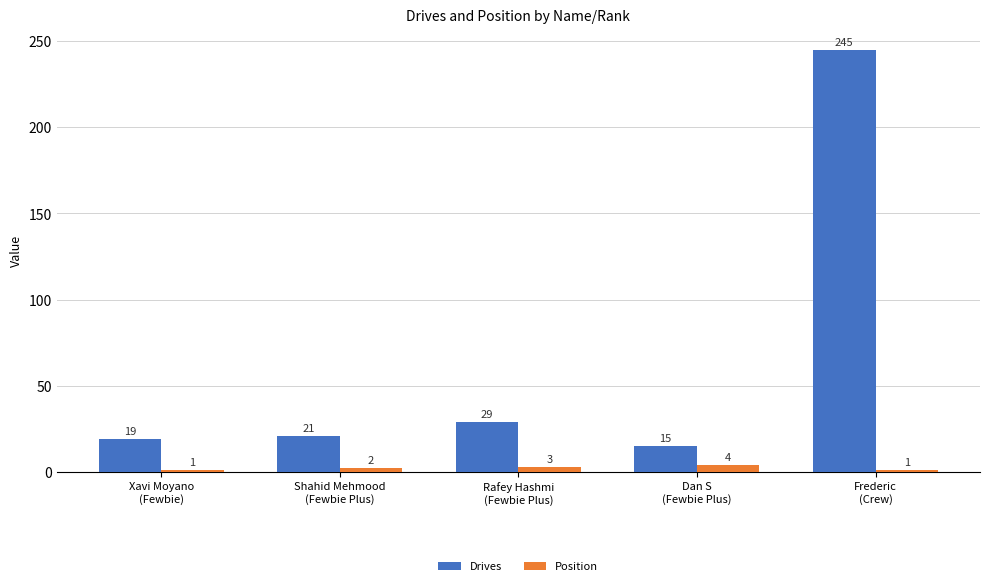

What is the sum of the Drives values at Xavi Moyano
(Fewbie) and Frederic
(Crew)?

264